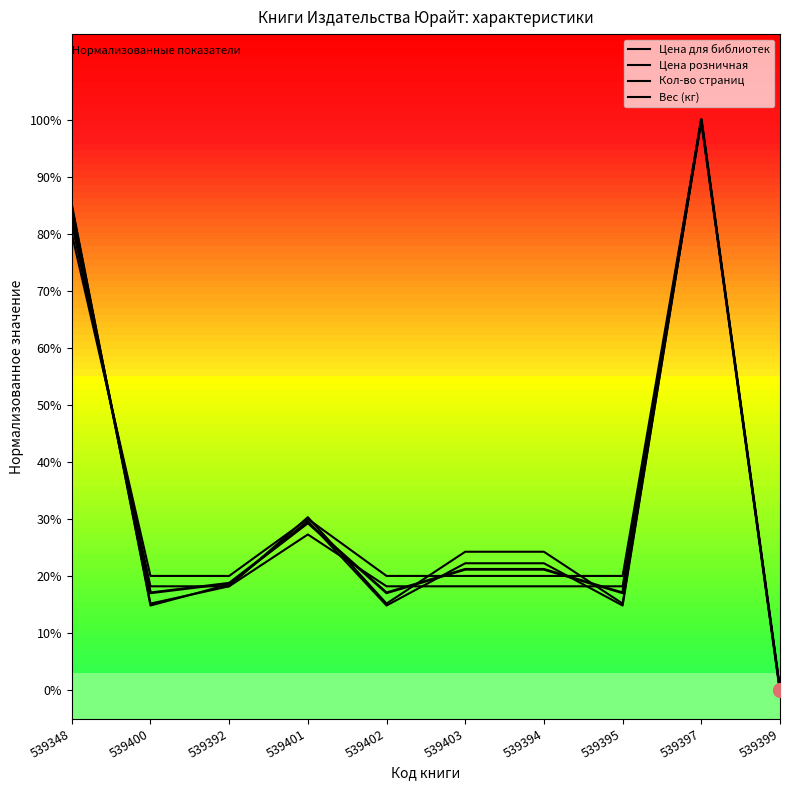

What is the difference between the values at 539400 and 539348?

0.7